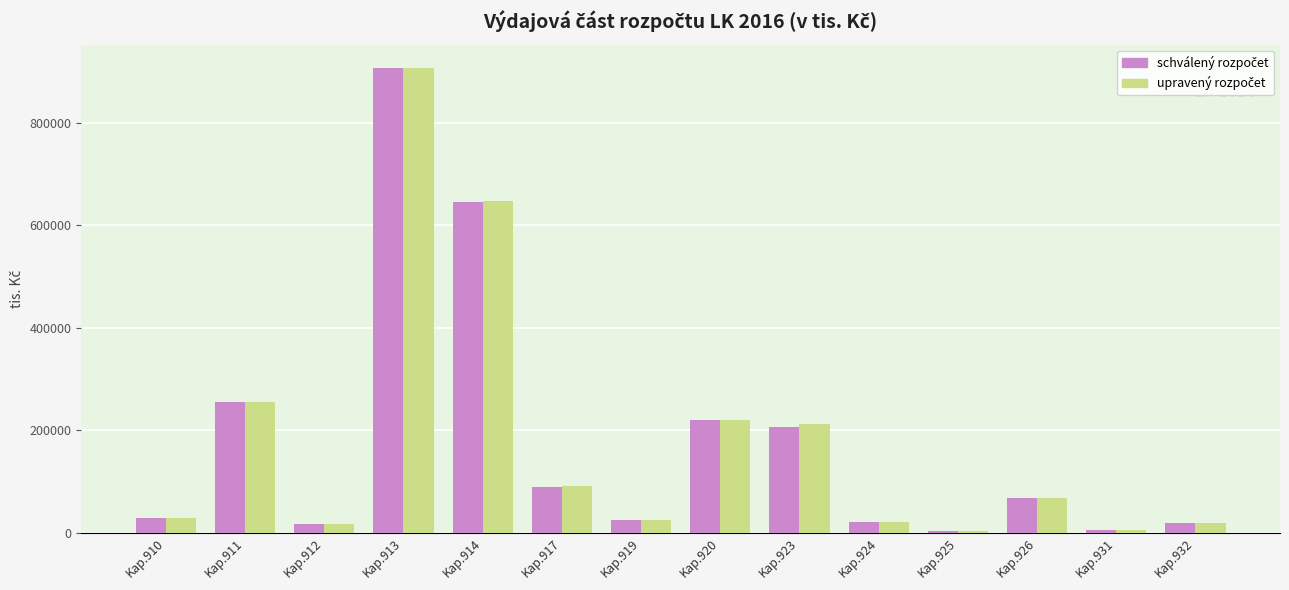

At which category does the chart reach its peak across all series?

Kap.913